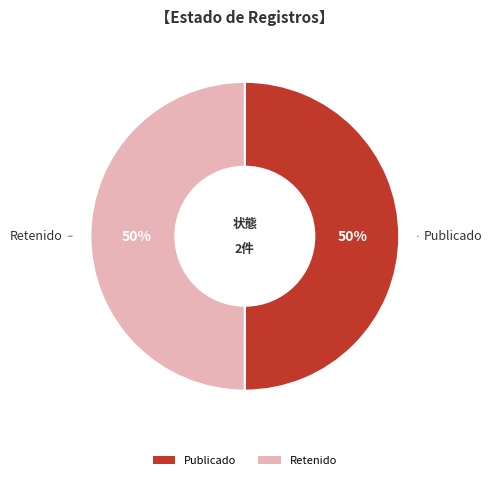

Combined, do Publicado and Retenido account for over 50%?

Yes